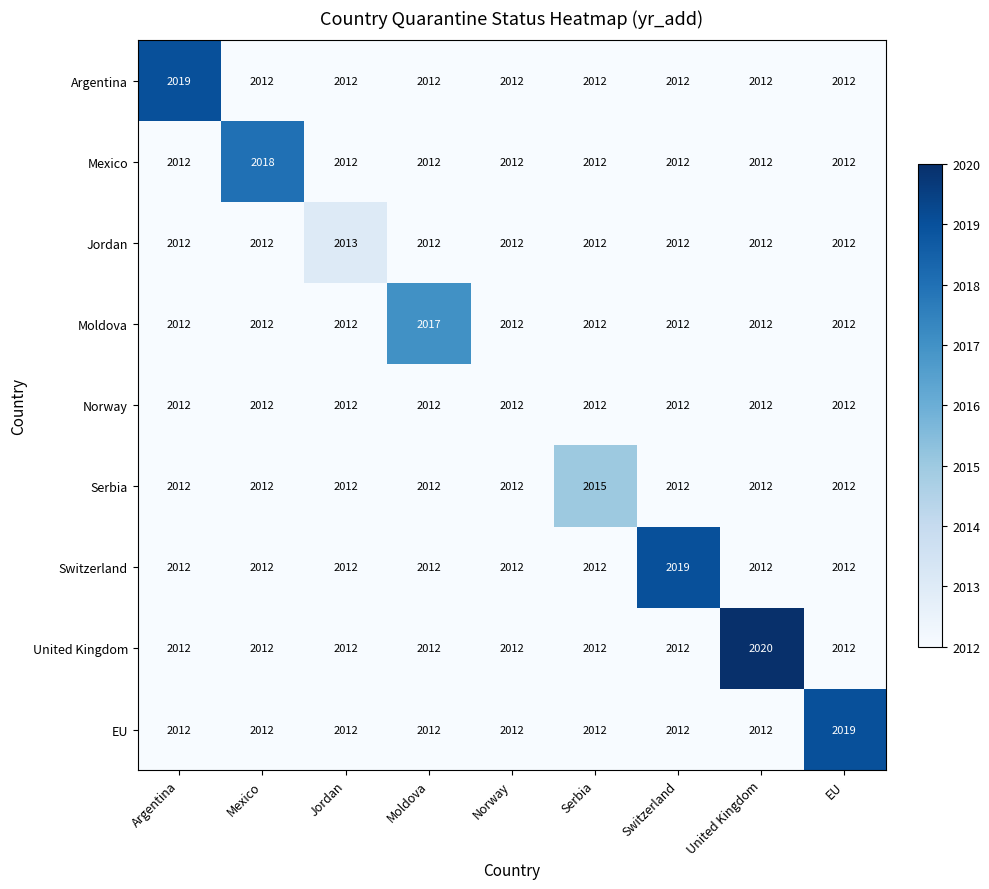

Read the Switzerland value at Moldova.

2012